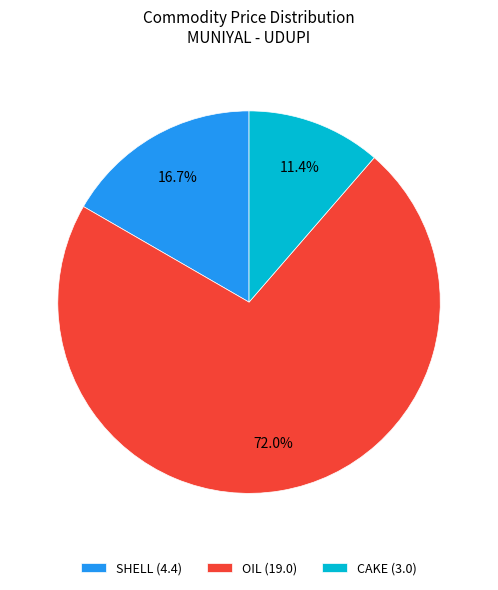

Count the number of slices in the pie.

3